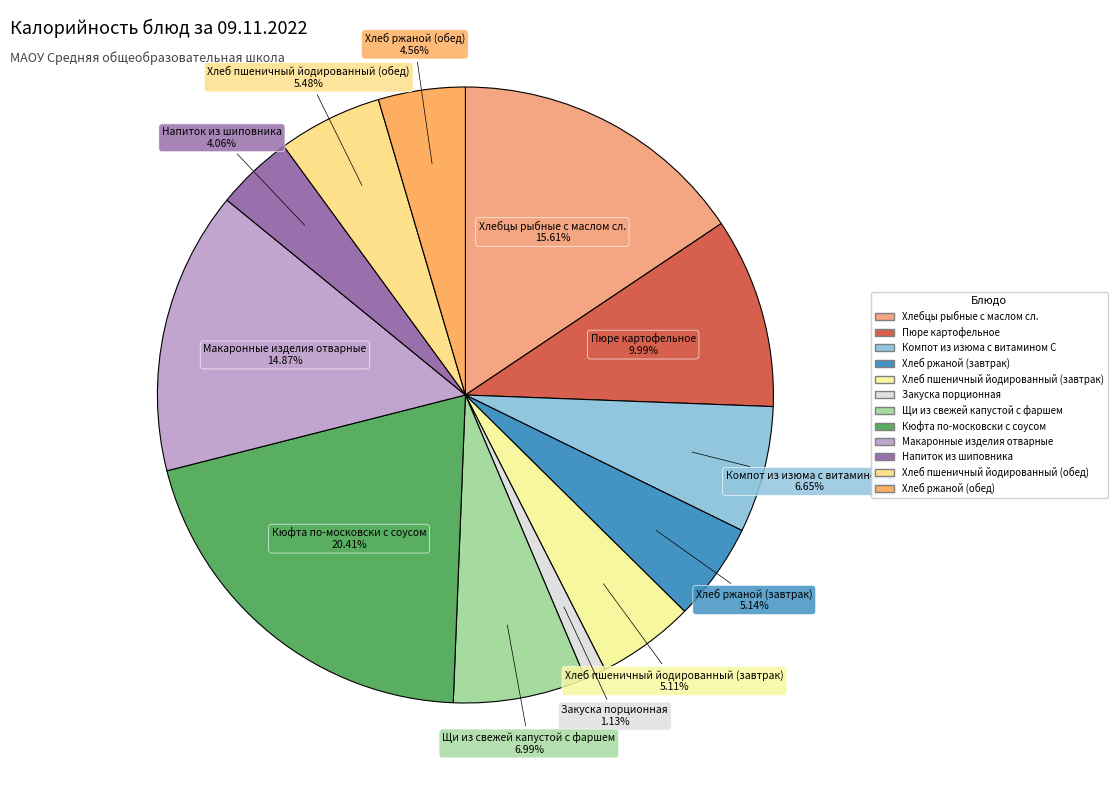

What portion of the pie excludes Щи из свежей капустой с фаршем?

93.0%